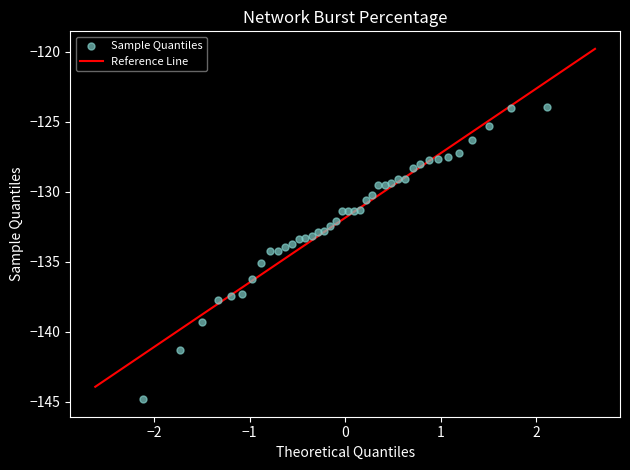

What is the range of X values (max minus min)?

4.2